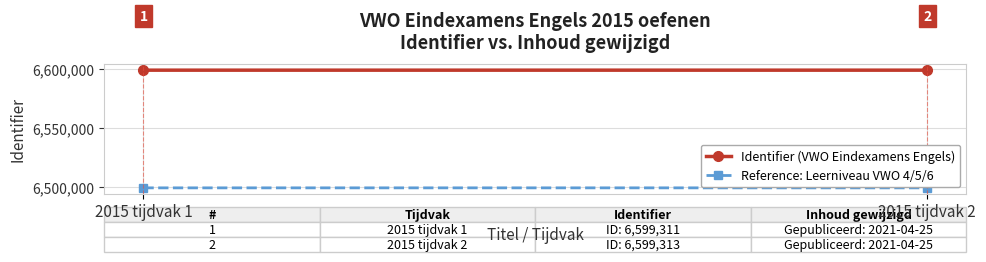

Reading left to right, what are all the values shown in this chart?

Identifier (VWO Eindexamens Engels): 6599311	6599313
Reference: Leerniveau VWO 4/5/6: 6499311	6499313